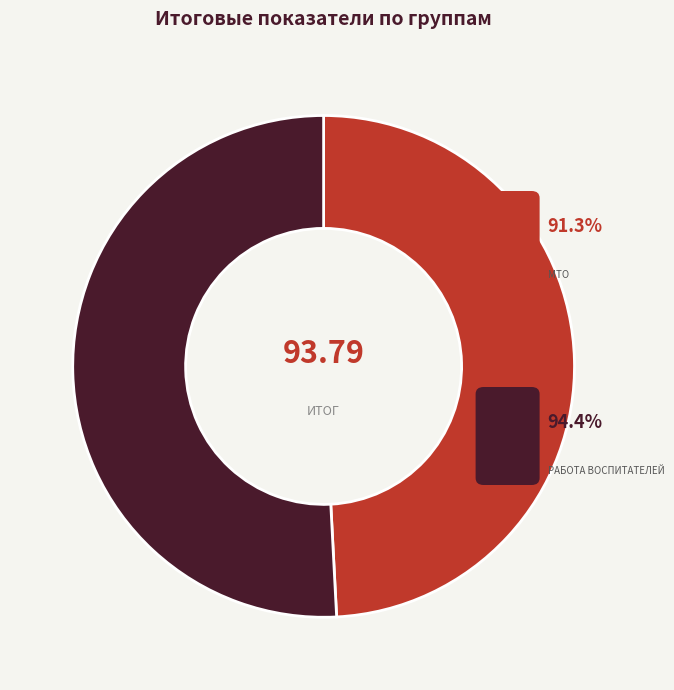

Is there any slice that represents more than half of the pie?

Yes